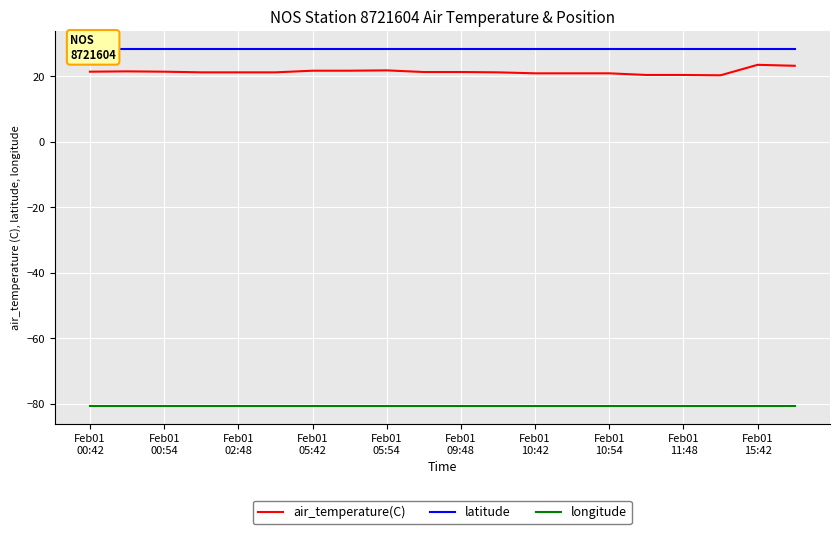

True or false: air_temperature(C) and longitude intersect in this chart.

False